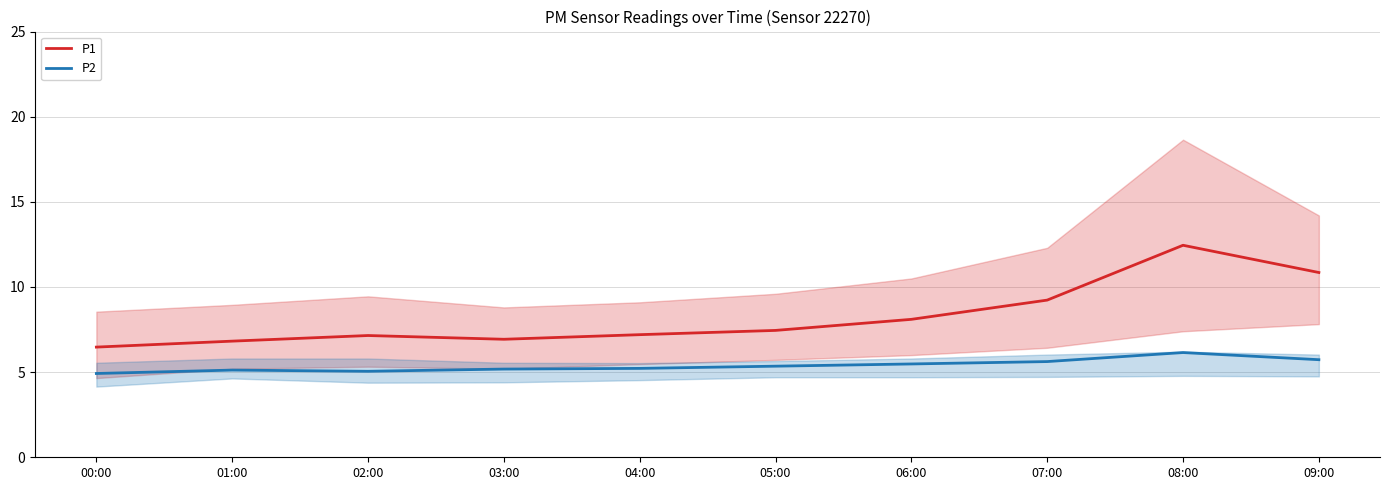

Which category has the lowest value across all series?

00:00